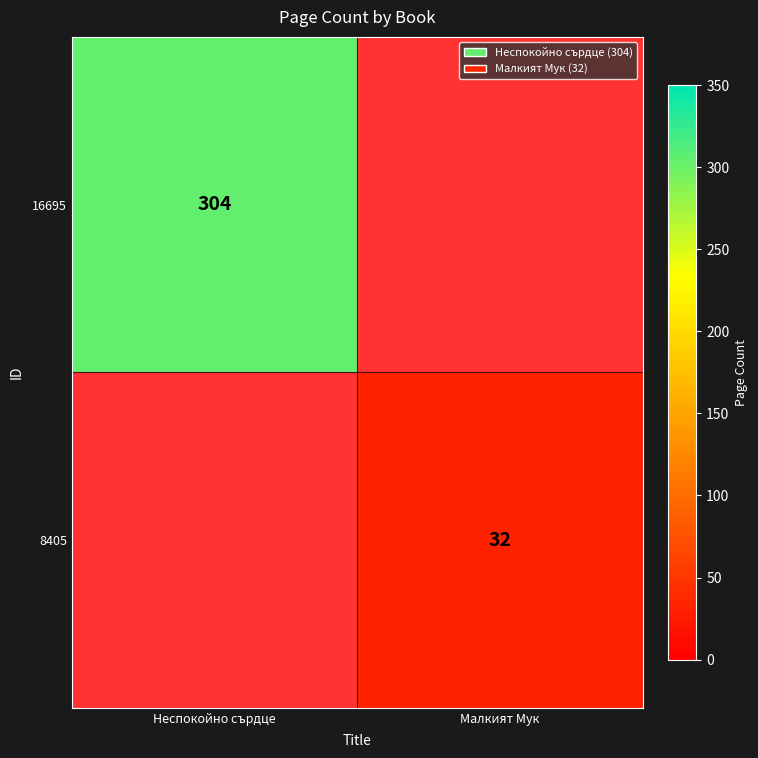

Is it true that 16695 equals 84 at Неспокойно сърдце?

False